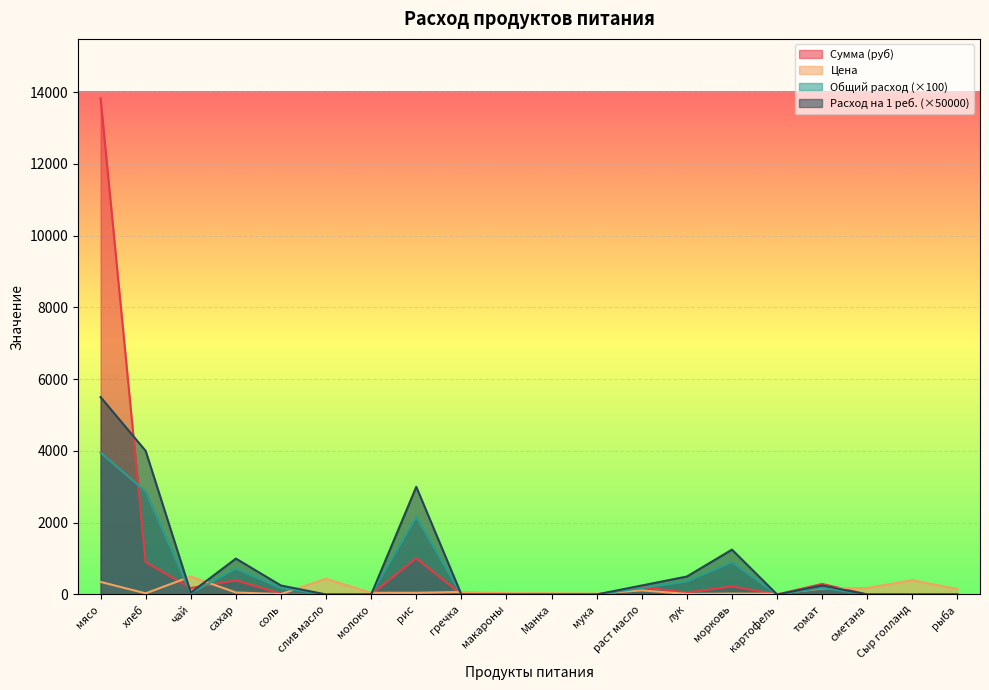

What is the greatest value displayed?

13821.5